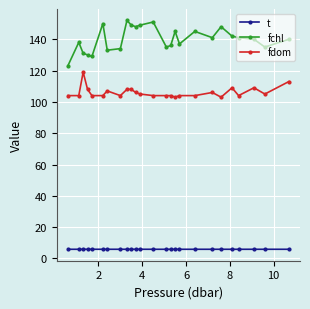

List the series in order of their peak value, highest first.

fchl, fdom, t